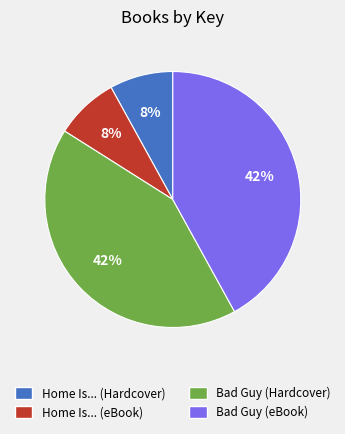

Combined, do Bad Guy (eBook) and Bad Guy (Hardcover) account for over 50%?

Yes